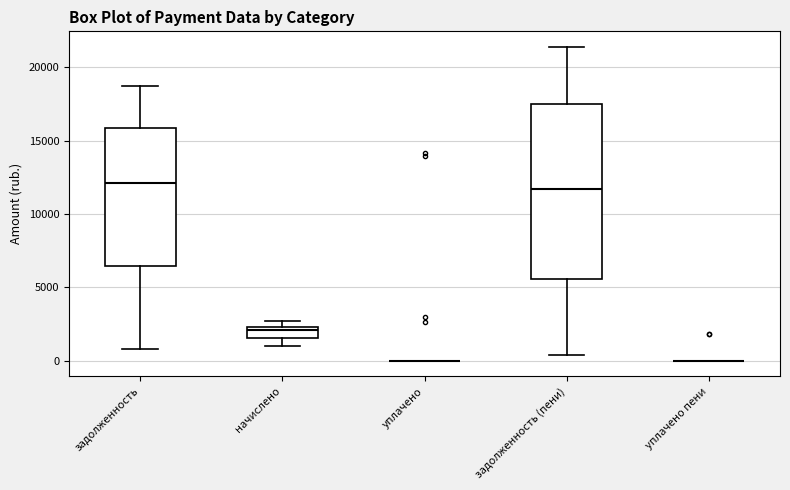

Reading left to right, read every box against the y-axis: the position of its median line, the range the box covers, and the ends of its whiskers. The values are not printed on the chart, so give them approximately, as read against the axis.

задолженность: median 12000, box 6500 to 16000, whiskers 1000 to 18500
начислено: median 2000, box 1500 to 2500, whiskers 1000 to 2500 (above the box's upper edge)
уплачено: box collapsed to a line at 0, whiskers 0 to 0
задолженность (пени): median 11500, box 5500 to 17500, whiskers 500 to 21500
уплачено пени: box collapsed to a line at 0, whiskers 0 to 0